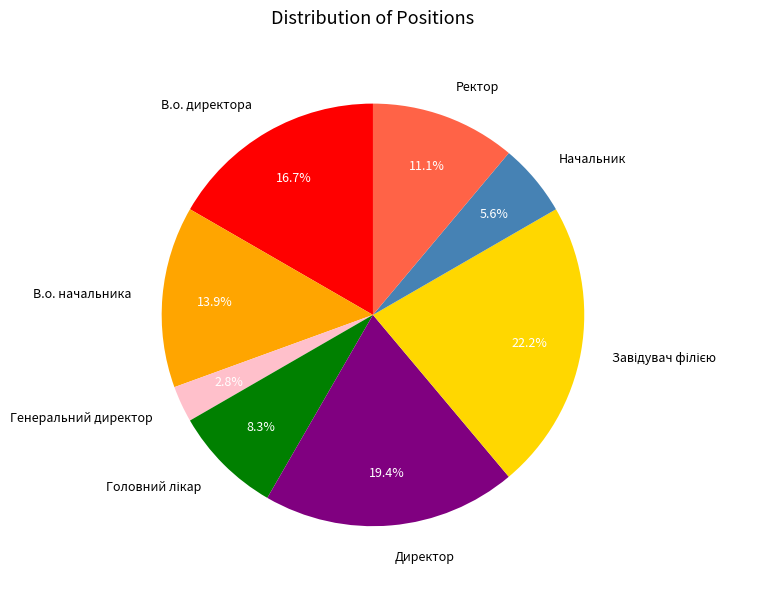

To the nearest percent, what portion does В.о. директора represent?

17%